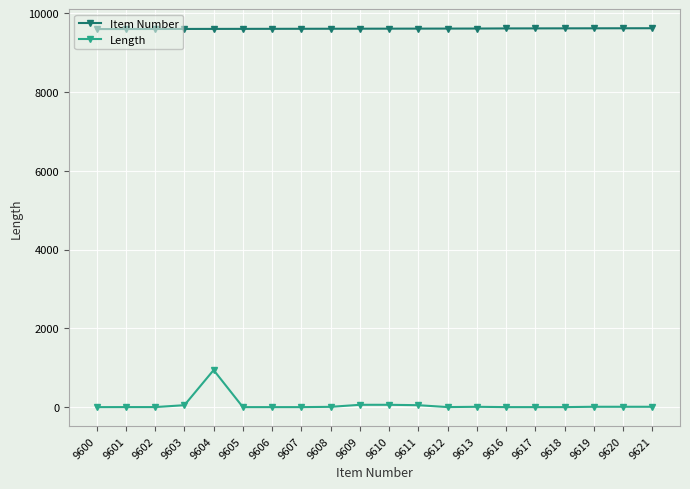

What is the sum of all Item Number values?

192202